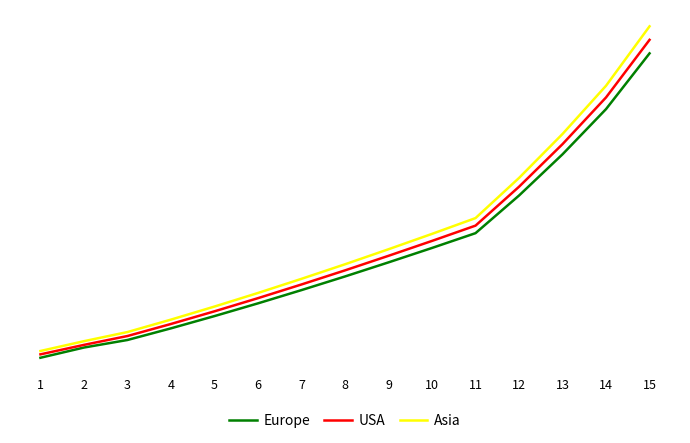

At which label does Europe reach its peak?

15